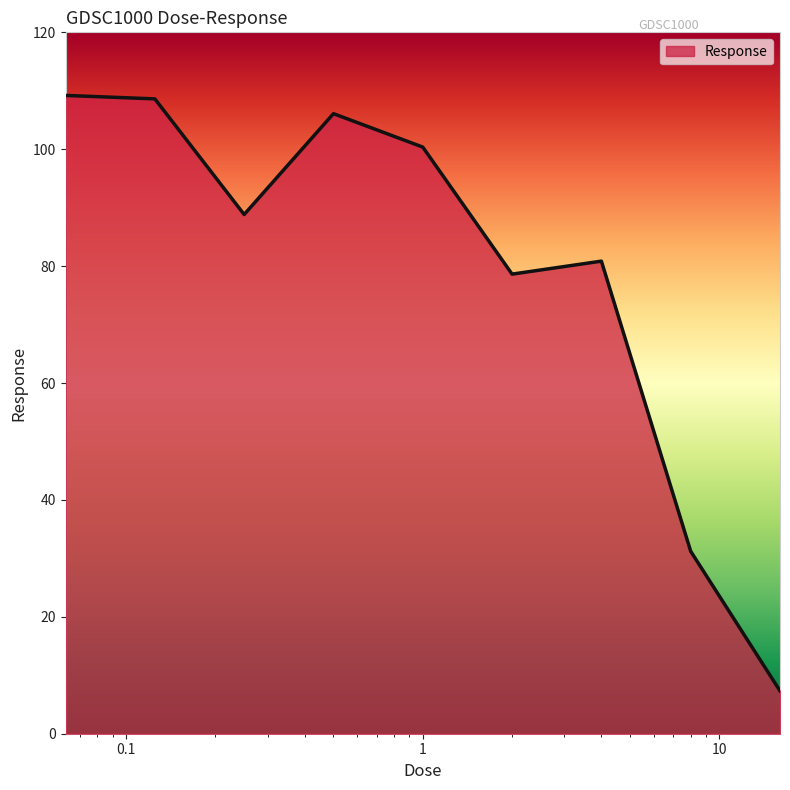

What is the greatest value displayed?

109.2